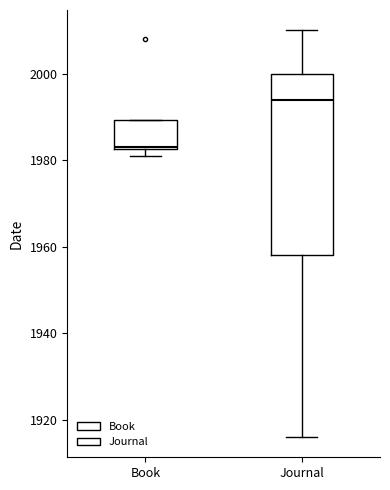

Which box has the lowest median line?

Book